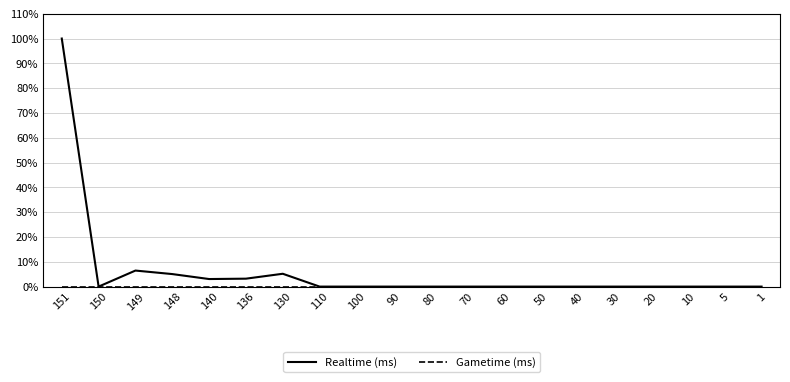

What is the difference between the highest and lowest values at 148?

5.0